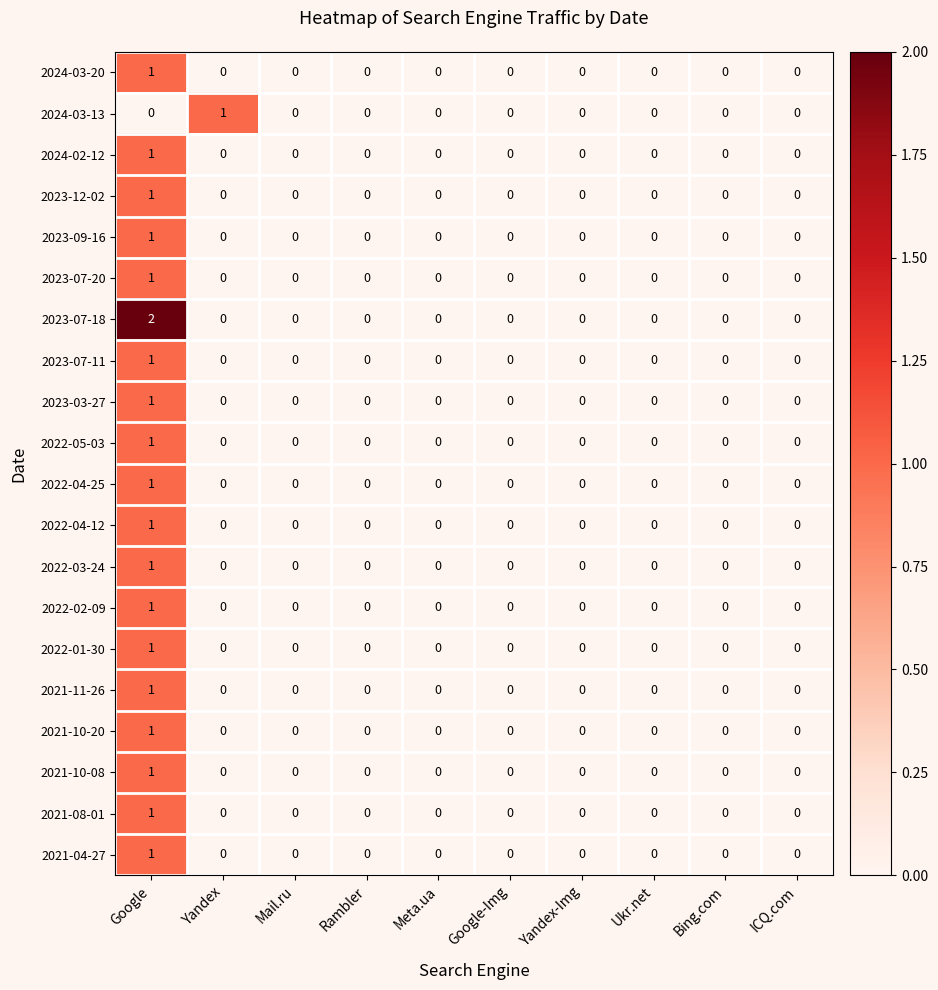

Count the number of categories in the chart.

10